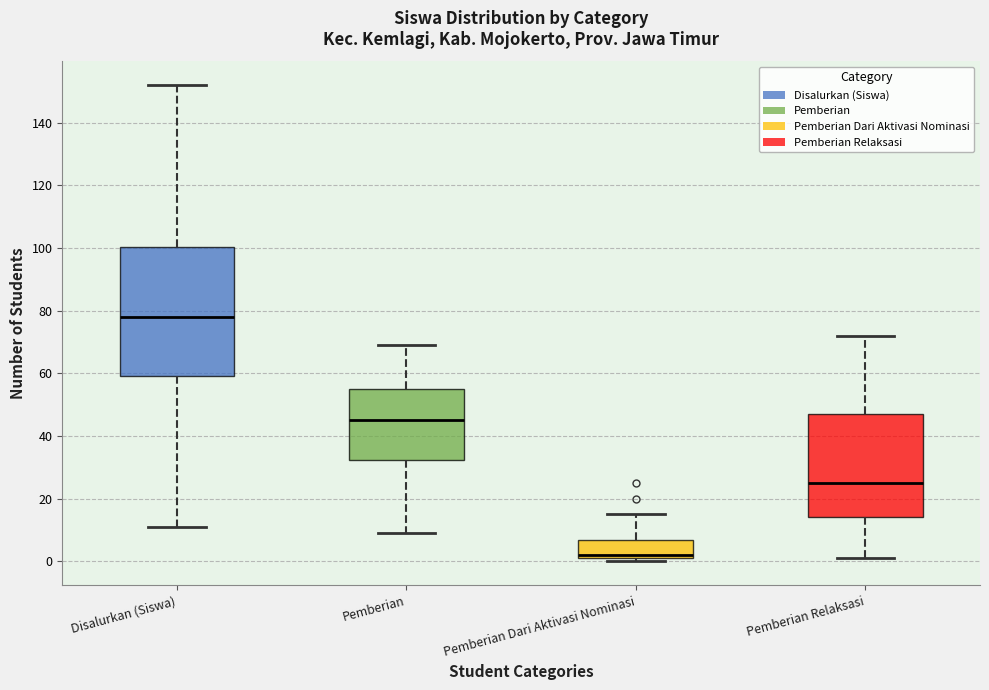

Reading left to right, transcribe this box plot: for each box, give where its median line is, the range the box spans, and where its two whiskers end, as read against the y-axis. The values are not printed on the chart, so give them approximately, as read against the axis.

Disalurkan (Siswa): median 78, box 60 to 100, whiskers 12 to 152
Pemberian: median 46, box 32 to 56, whiskers 10 to 70
Pemberian Dari Aktivasi Nominasi: median 2 (just above the box's lower edge), box 2 to 6, whiskers 0 to 16
Pemberian Relaksasi: median 26, box 14 to 48, whiskers 2 to 72